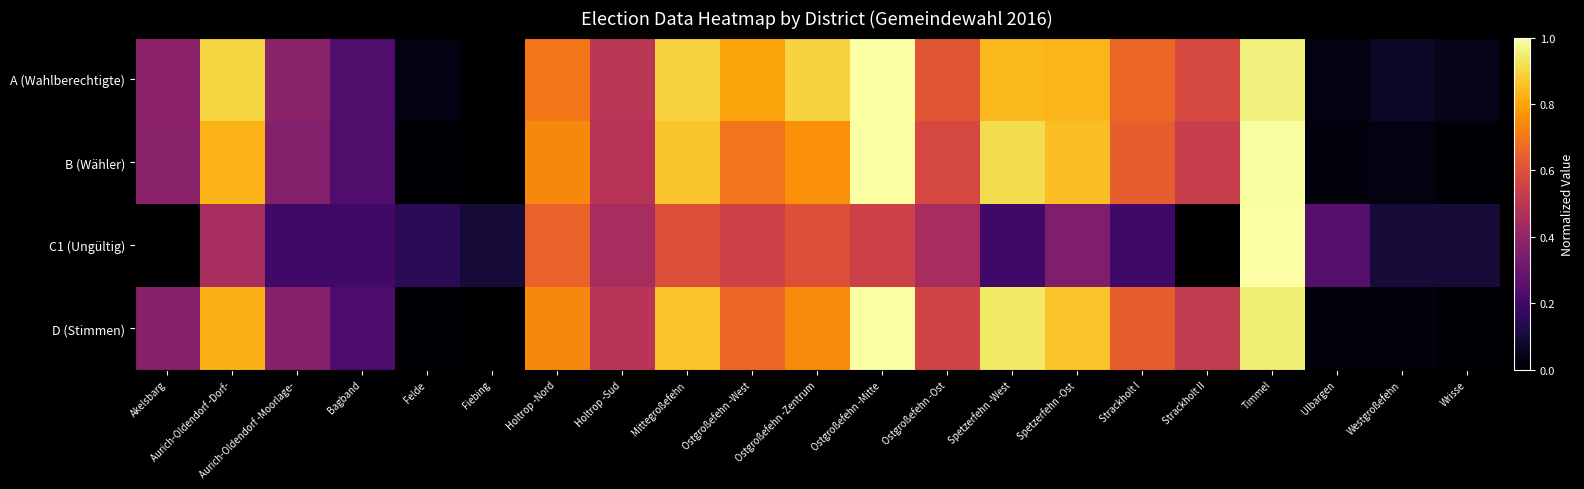

Reading right to left, transcribe all the data shown in this chart.

A (Wahlberechtigte): Wrisse=0.0	Westgroßefehn=0.1	Ulbargen=0.0	Timmel=1.0	Strackholt II=0.6	Strackholt I=0.7	Spetzerfehn -Ost=0.8	Spetzerfehn -West=0.8	Ostgroßefehn -Ost=0.6	Ostgroßefehn -Mitte=1.0	Ostgroßefehn -Zentrum=0.9	Ostgroßefehn -West=0.8	Mittegroßefehn=0.9	Holtrop -Sud=0.5	Holtrop -Nord=0.7	Fiebing=0.0	Felde=0.0	Bagband=0.2	Aurich-Oldendorf -Moorlage-=0.4	Aurich-Oldendorf -Dorf-=0.9	Akelsbarg=0.4
B (Wähler): Wrisse=0.0	Westgroßefehn=0.0	Ulbargen=0.0	Timmel=1.0	Strackholt II=0.5	Strackholt I=0.6	Spetzerfehn -Ost=0.9	Spetzerfehn -West=0.9	Ostgroßefehn -Ost=0.6	Ostgroßefehn -Mitte=1.0	Ostgroßefehn -Zentrum=0.8	Ostgroßefehn -West=0.7	Mittegroßefehn=0.9	Holtrop -Sud=0.5	Holtrop -Nord=0.7	Fiebing=0.0	Felde=0.0	Bagband=0.2	Aurich-Oldendorf -Moorlage-=0.4	Aurich-Oldendorf -Dorf-=0.8	Akelsbarg=0.4
C1 (Ungültig): Wrisse=0.1	Westgroßefehn=0.1	Ulbargen=0.2	Timmel=1.0	Strackholt II=0.0	Strackholt I=0.2	Spetzerfehn -Ost=0.3	Spetzerfehn -West=0.2	Ostgroßefehn -Ost=0.5	Ostgroßefehn -Mitte=0.6	Ostgroßefehn -Zentrum=0.6	Ostgroßefehn -West=0.6	Mittegroßefehn=0.6	Holtrop -Sud=0.5	Holtrop -Nord=0.7	Fiebing=0.1	Felde=0.1	Bagband=0.2	Aurich-Oldendorf -Moorlage-=0.2	Aurich-Oldendorf -Dorf-=0.5	Akelsbarg=0.0
D (Stimmen): Wrisse=0.0	Westgroßefehn=0.0	Ulbargen=0.0	Timmel=1.0	Strackholt II=0.5	Strackholt I=0.6	Spetzerfehn -Ost=0.9	Spetzerfehn -West=0.9	Ostgroßefehn -Ost=0.6	Ostgroßefehn -Mitte=1.0	Ostgroßefehn -Zentrum=0.7	Ostgroßefehn -West=0.7	Mittegroßefehn=0.9	Holtrop -Sud=0.5	Holtrop -Nord=0.7	Fiebing=0.0	Felde=0.0	Bagband=0.2	Aurich-Oldendorf -Moorlage-=0.4	Aurich-Oldendorf -Dorf-=0.8	Akelsbarg=0.4